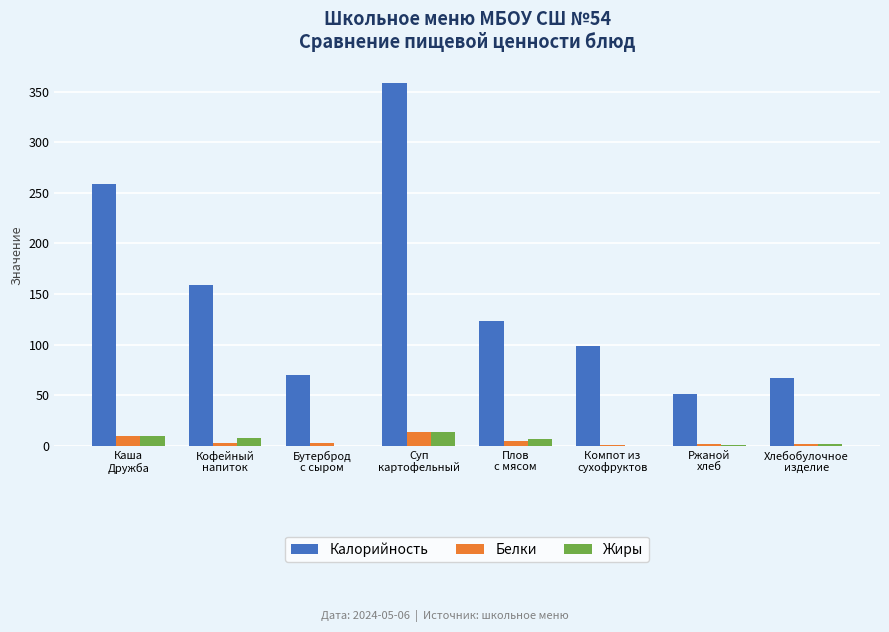

Which series has the widest spread of values?

Калорийность